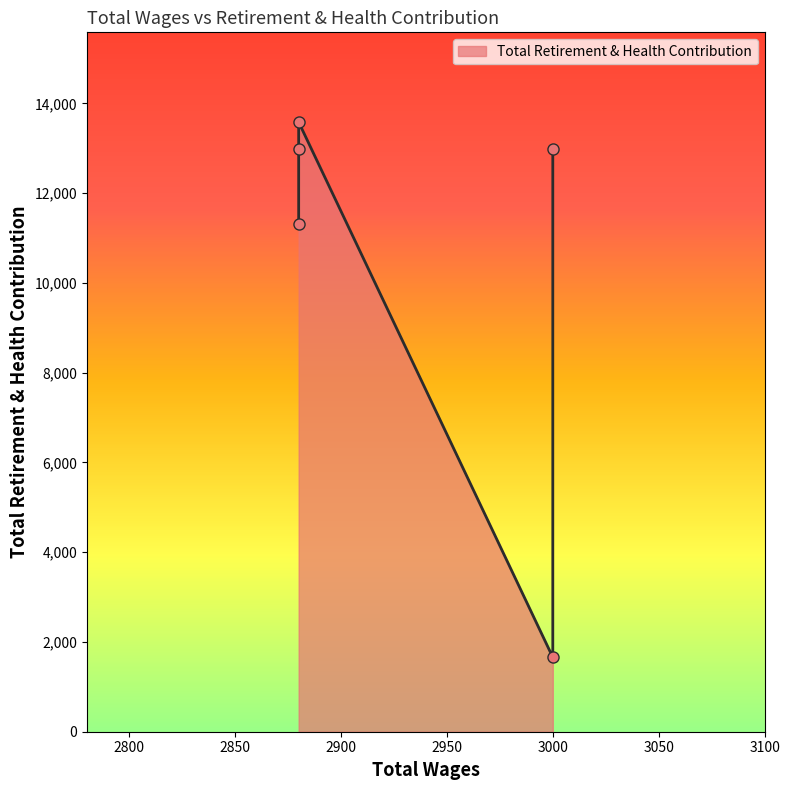

What is the difference between the second highest and minimum values?

11316